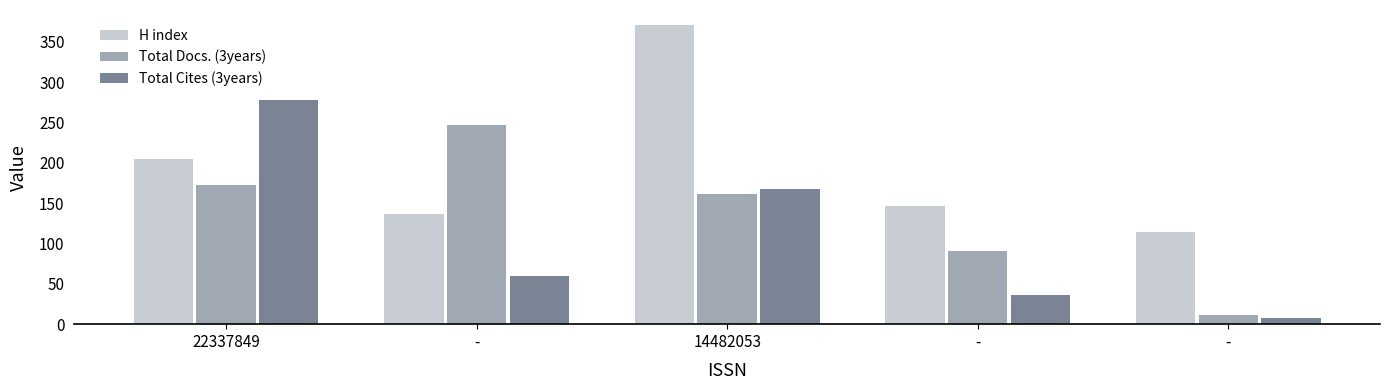

List the labels in order of Total Docs. (3years) value, largest first.

-, 22337849, 14482053, -, -